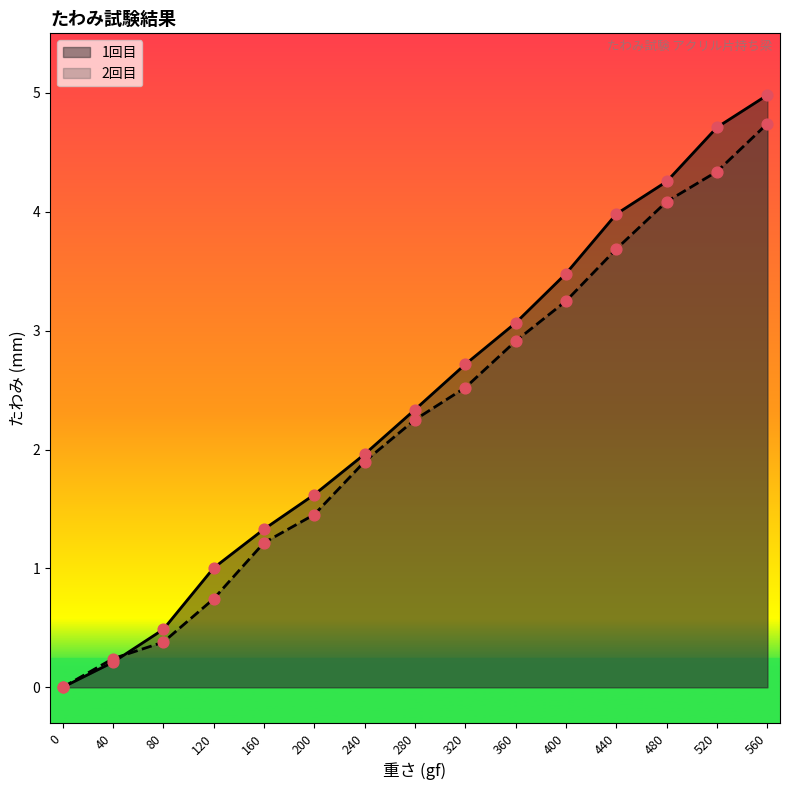

Which series reaches the minimum Y coordinate?

1回目